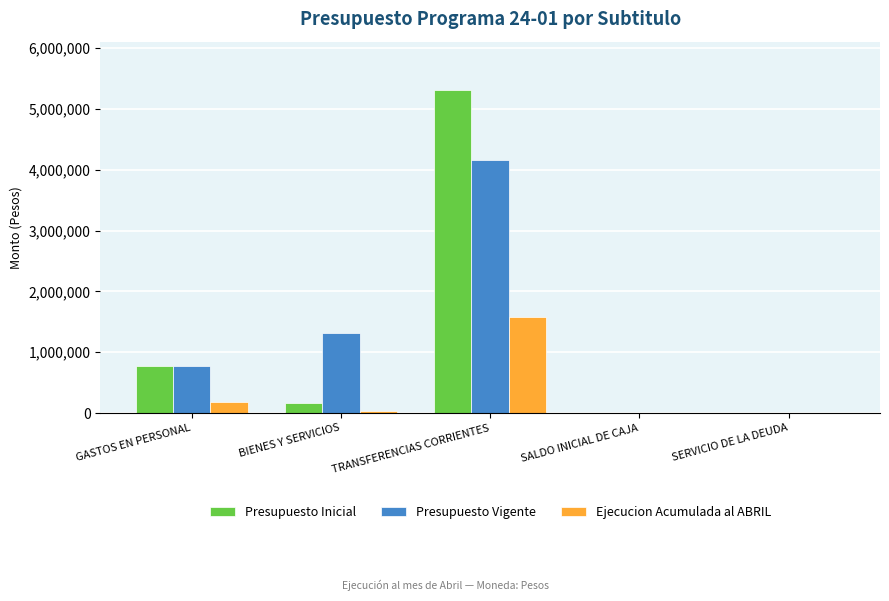

Which label corresponds to the largest value in the chart?

TRANSFERENCIAS CORRIENTES